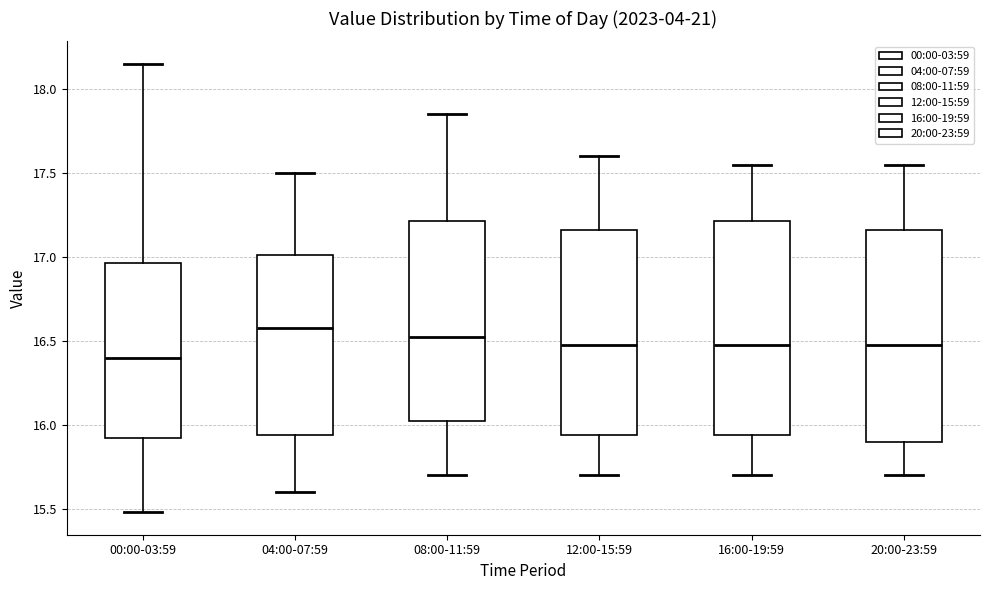

Reading left to right, read every box against the y-axis: the position of its median line, the range the box covers, and the ends of its whiskers. The values are not printed on the chart, so give them approximately, as read against the axis.

00:00-03:59: median 16.40, box 15.90 to 16.95, whiskers 15.50 to 18.15
04:00-07:59: median 16.60, box 15.95 to 17.00, whiskers 15.60 to 17.50
08:00-11:59: median 16.55, box 16.05 to 17.20, whiskers 15.70 to 17.85
12:00-15:59: median 16.50, box 15.95 to 17.15, whiskers 15.70 to 17.60
16:00-19:59: median 16.50, box 15.95 to 17.20, whiskers 15.70 to 17.55
20:00-23:59: median 16.50, box 15.90 to 17.15, whiskers 15.70 to 17.55